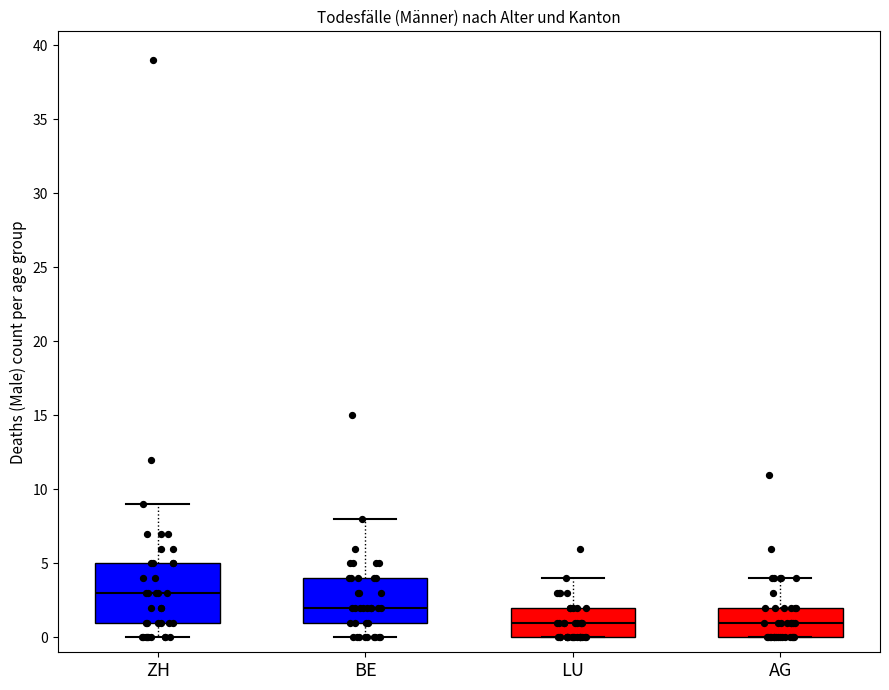

Where does the median line of the box for AG sit on the y-axis? The values are not printed on the chart, so give them approximately, as read against the axis.

1